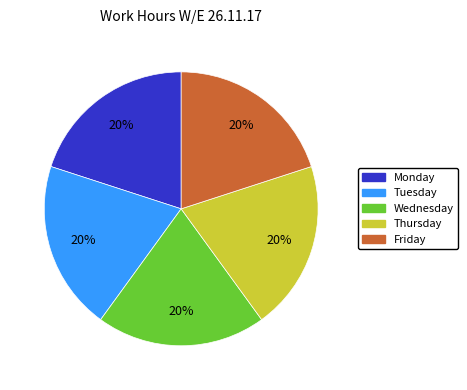

To the nearest percent, what is the average slice percentage?

20%